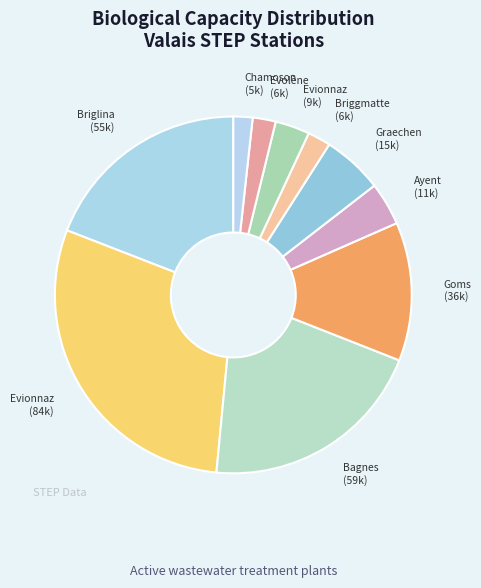

How many slices are in this pie chart?

10